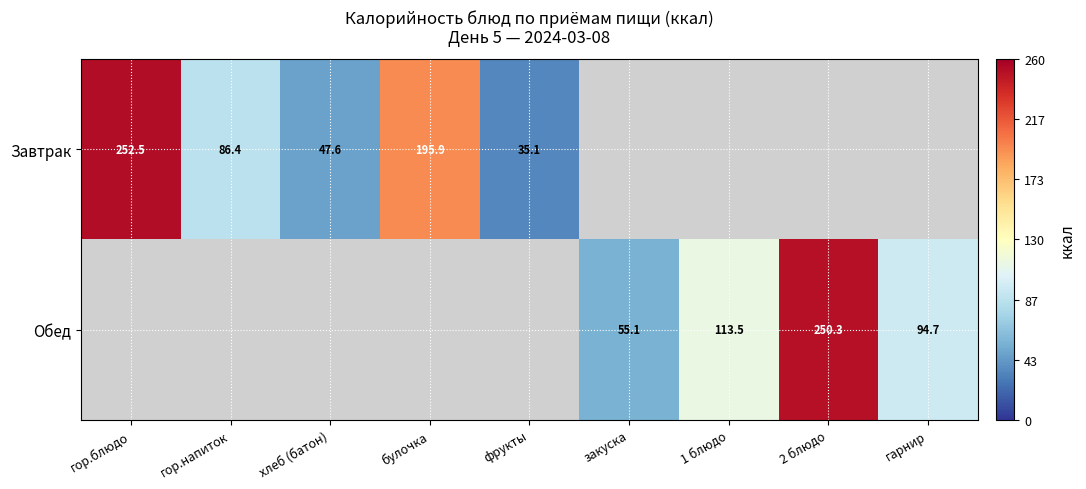

What is the total value across all series at гор.напиток?

86.4